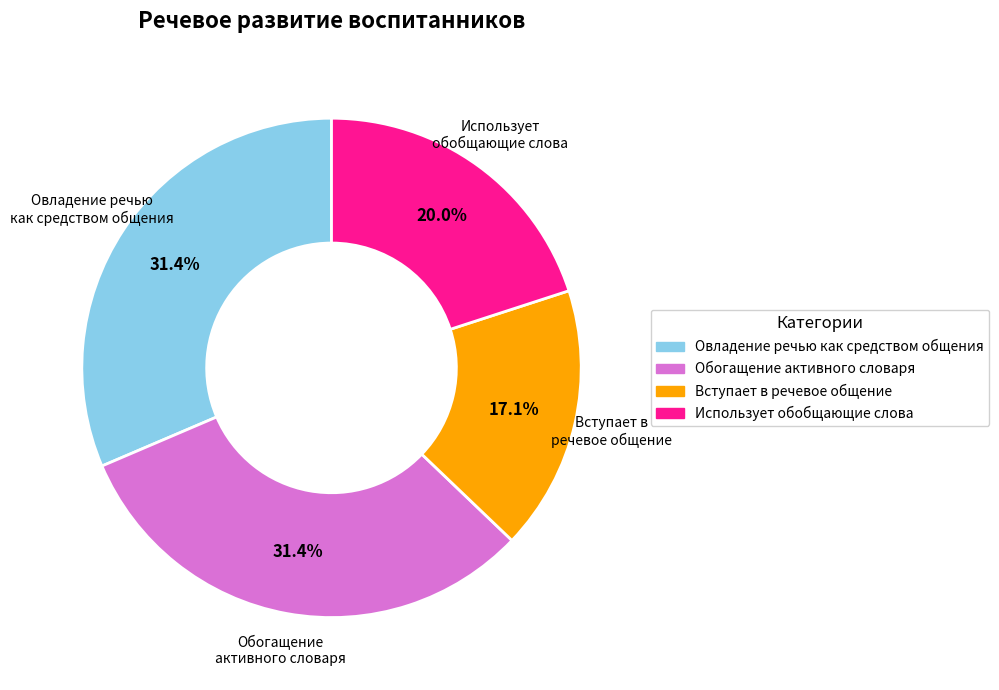

To the nearest percent, what portion does Вступает в речевое общение represent?

17%